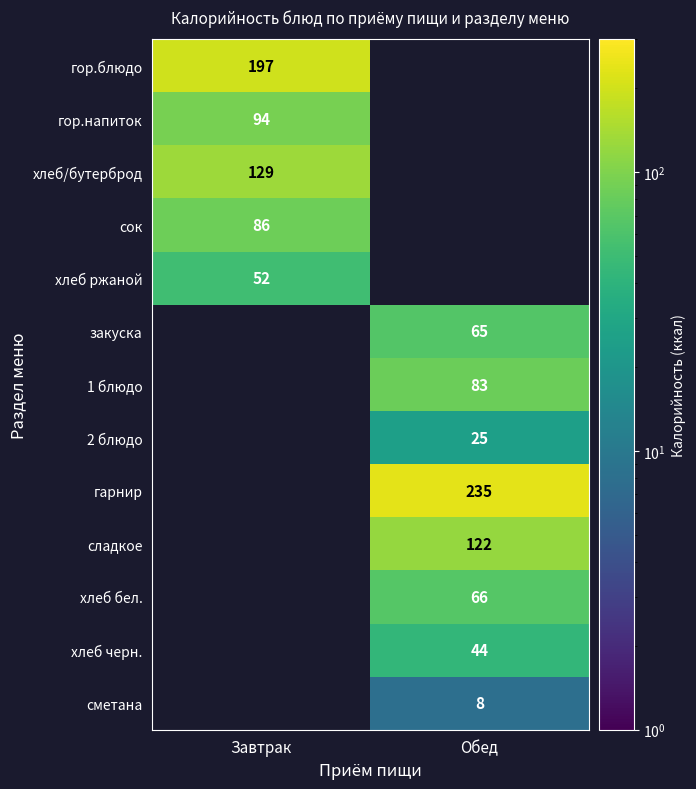

Between Завтрак and Обед, which is larger?

Обед